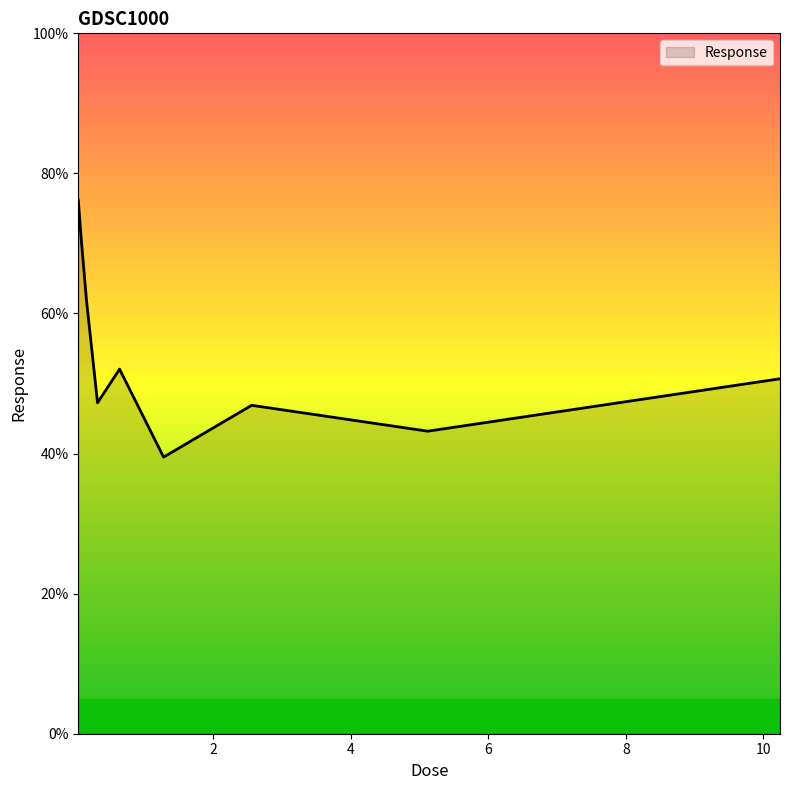

What is the minimum value shown in the chart?

39.5